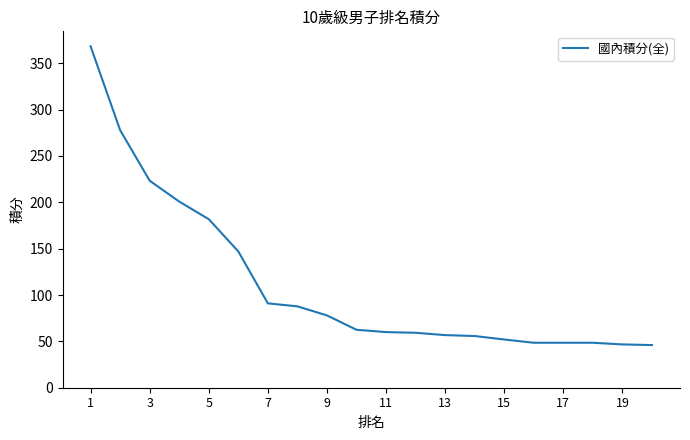

What is the smallest value displayed?

46.0